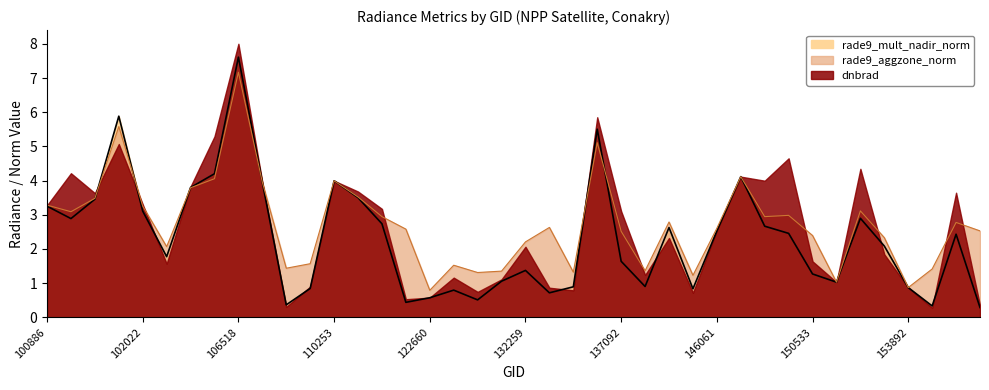

True or false: rade9_mult_nadir_norm has a value of 0.5 at 131543.

False